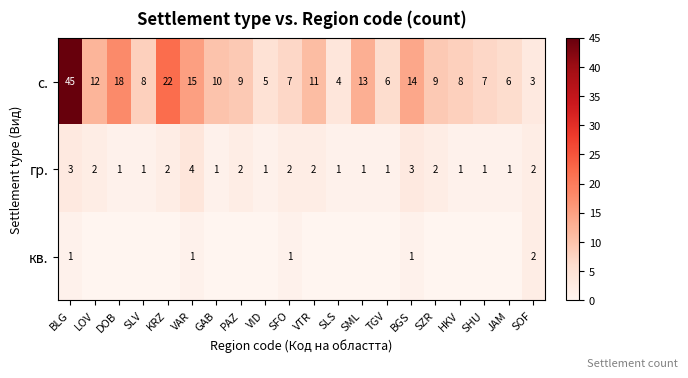

What is the difference between the highest and lowest values at BGS?

13